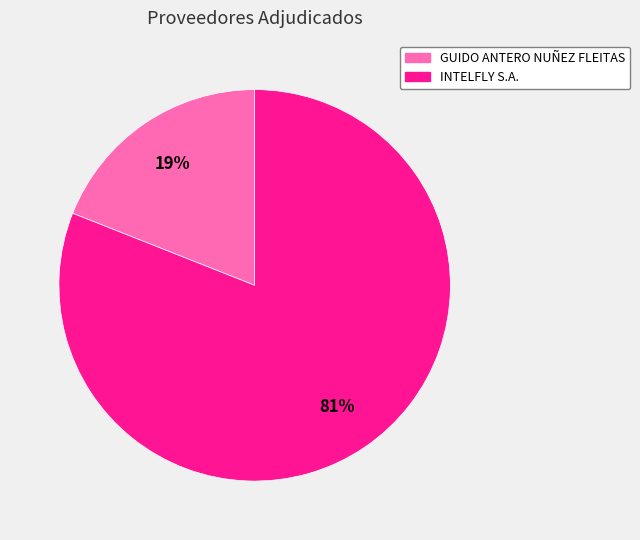

Count the number of slices in the pie.

2